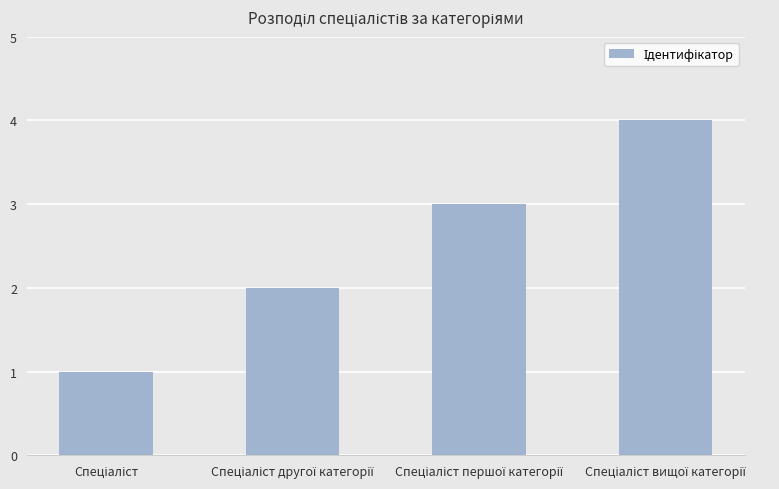

Count the values in the range 2 to 4.

3